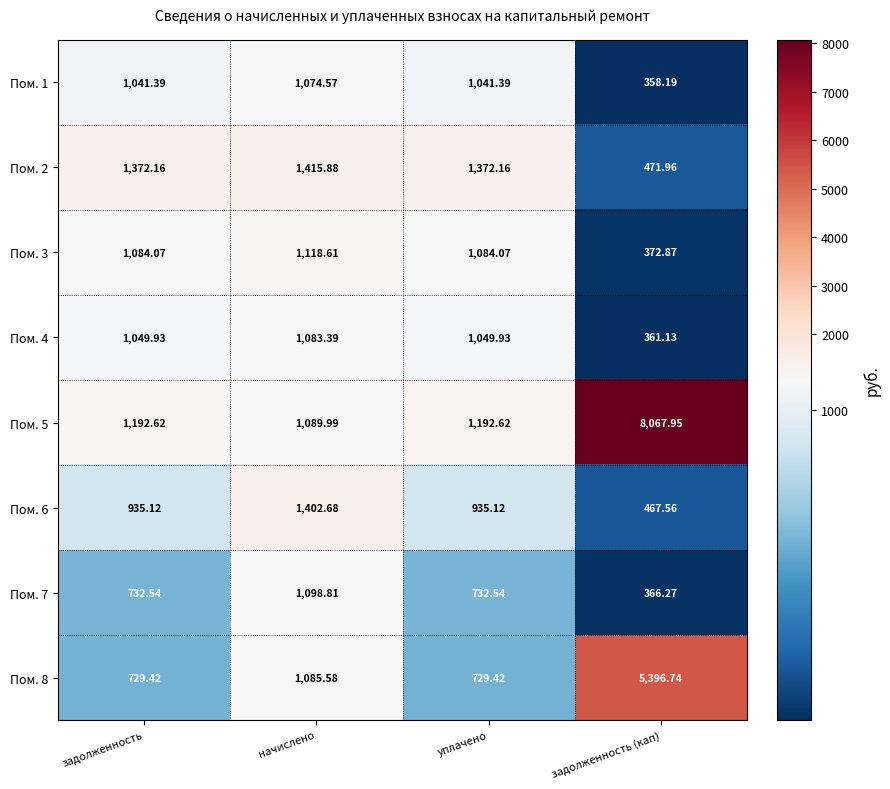

Which label corresponds to the largest value in the chart?

задолженность (кап)